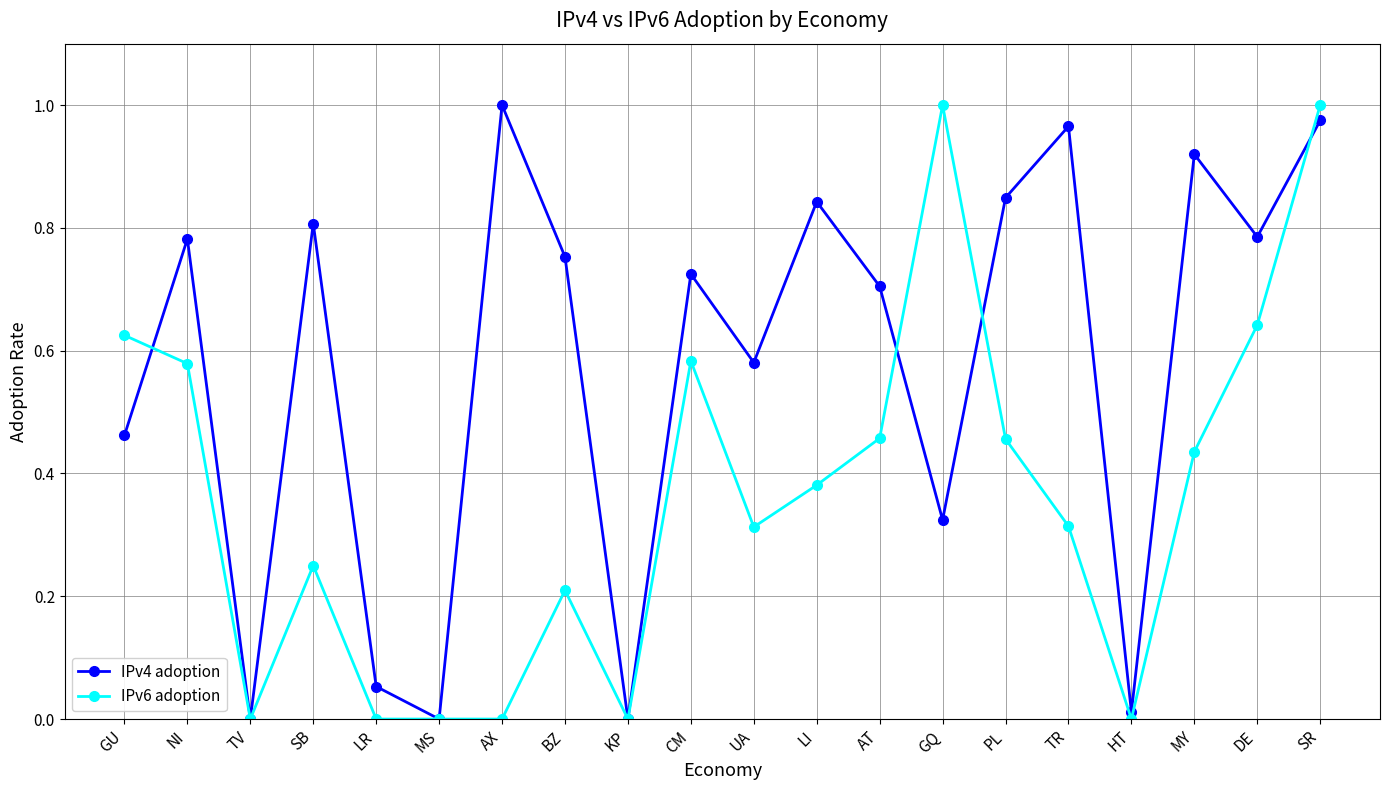

Is the value of IPv4 adoption at MS greater than the value of IPv6 adoption at DE?

No